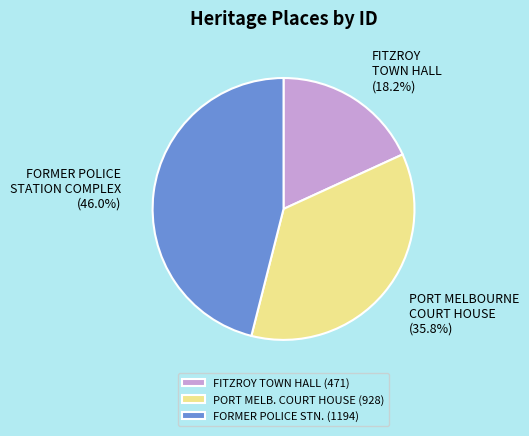

What percentage is NOT represented by PORT MELBOURNE COURT HOUSE (35.8%)?

64.2%